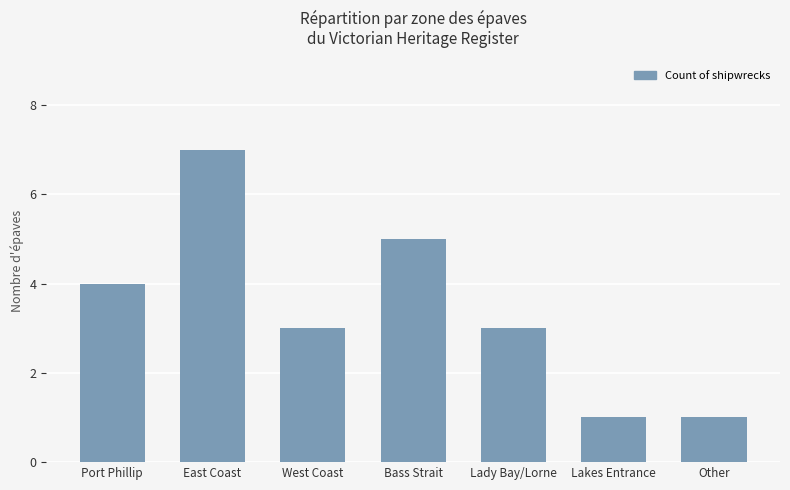

Is it true that the value at Port Phillip is 7?

False